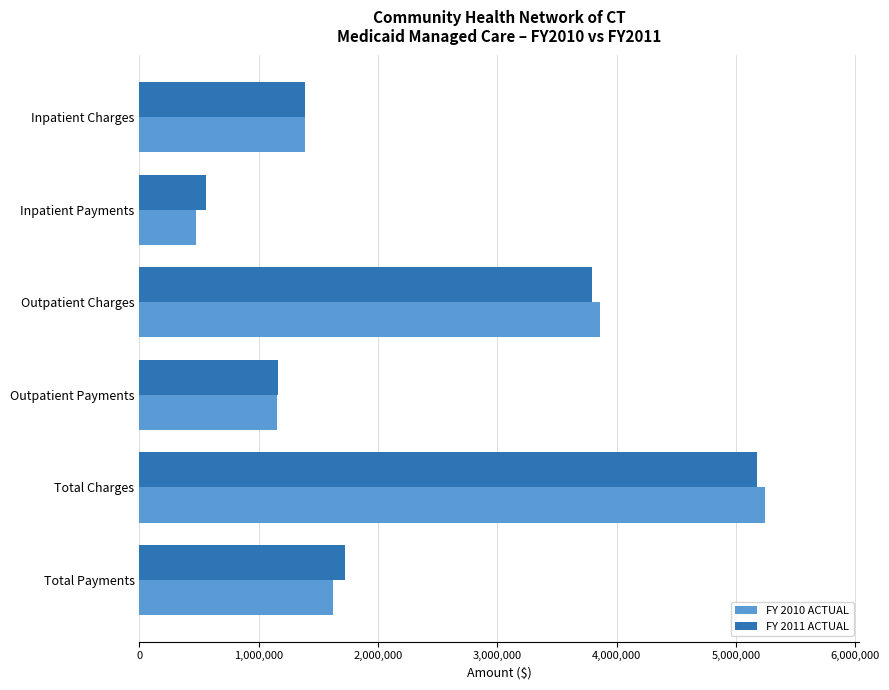

What is the highest value of the FY 2010 ACTUAL series?

5246552